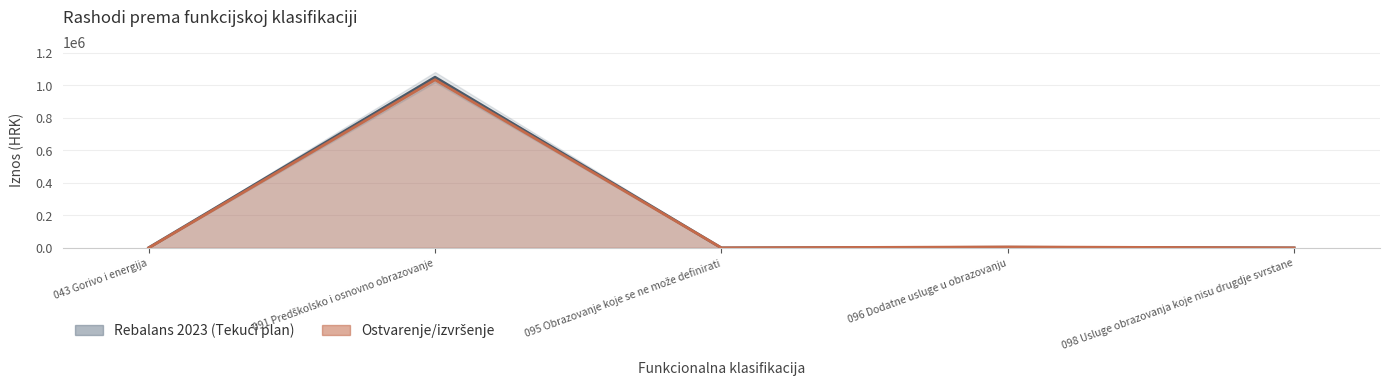

How many interior local valleys (lower than both neighbors) does the data have?

1